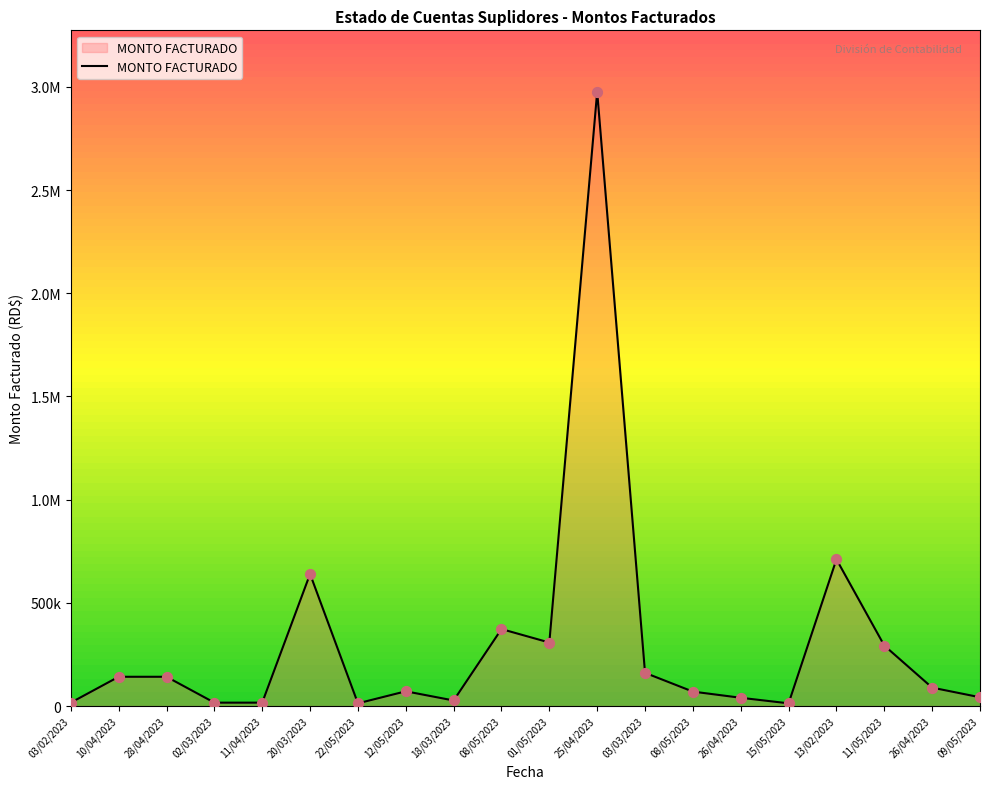

Does the chart have visible grid lines?

No